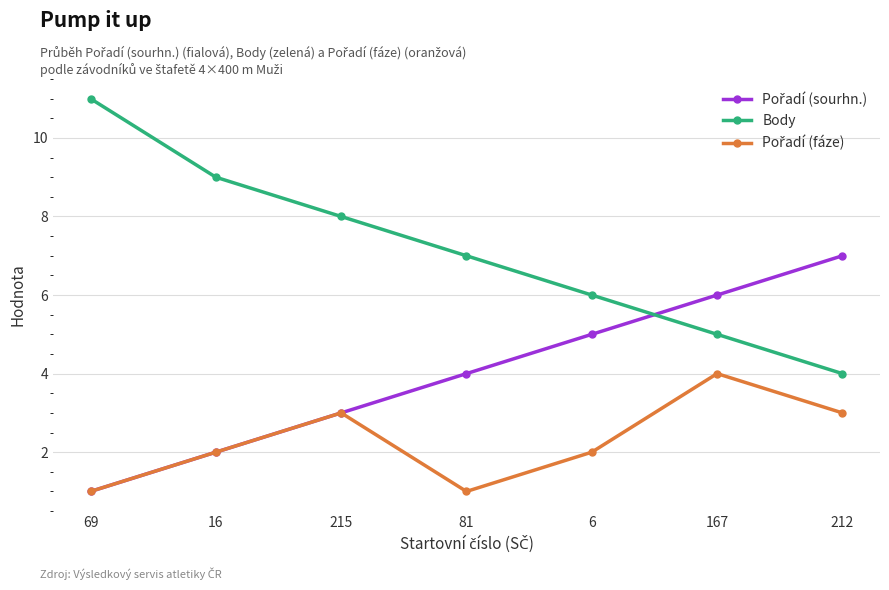

Which category has the highest value in the Body series?

69